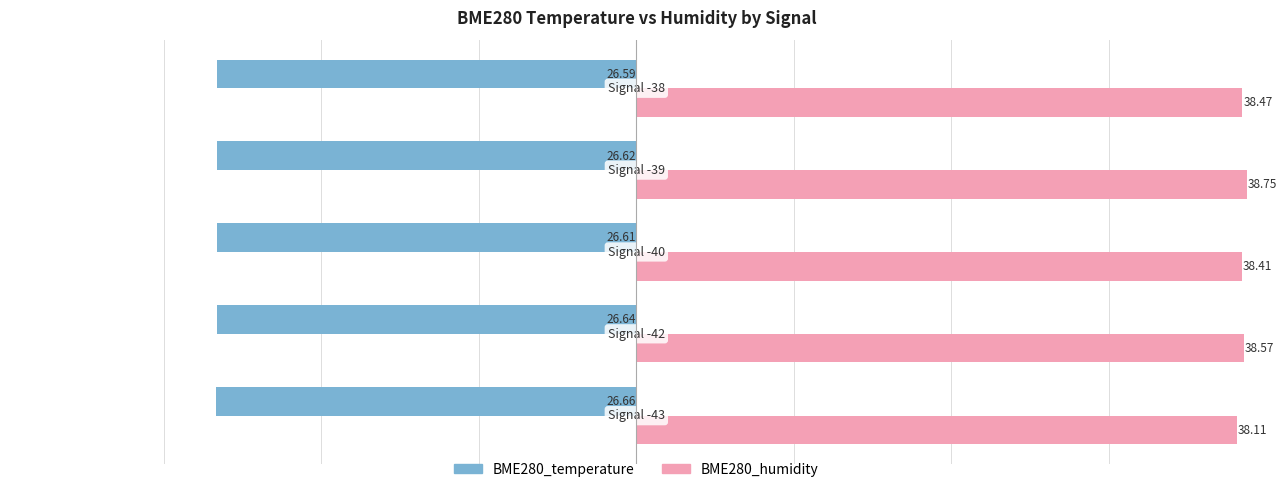

List the series in order of their peak value, highest first.

BME280_humidity, BME280_temperature